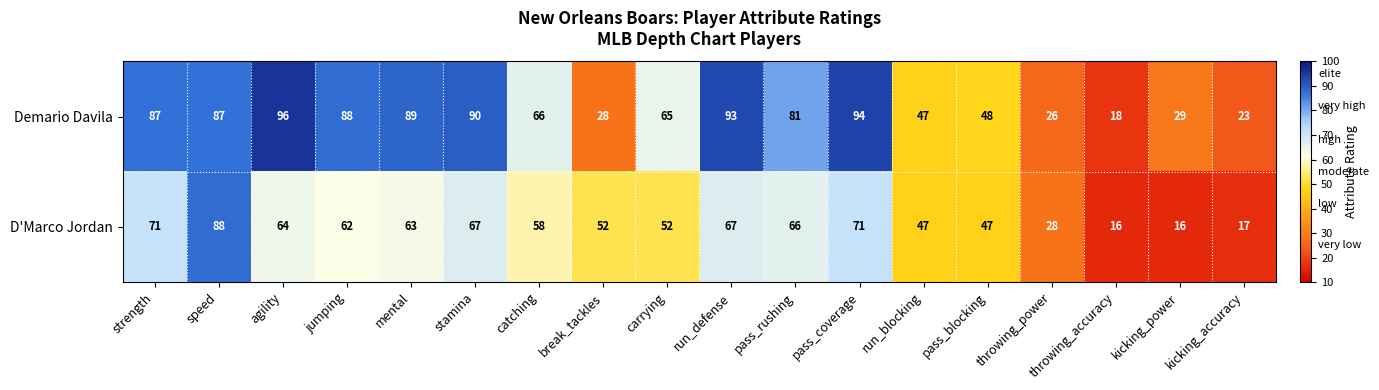

Which series changed the most between speed and throwing_accuracy?

D'Marco Jordan